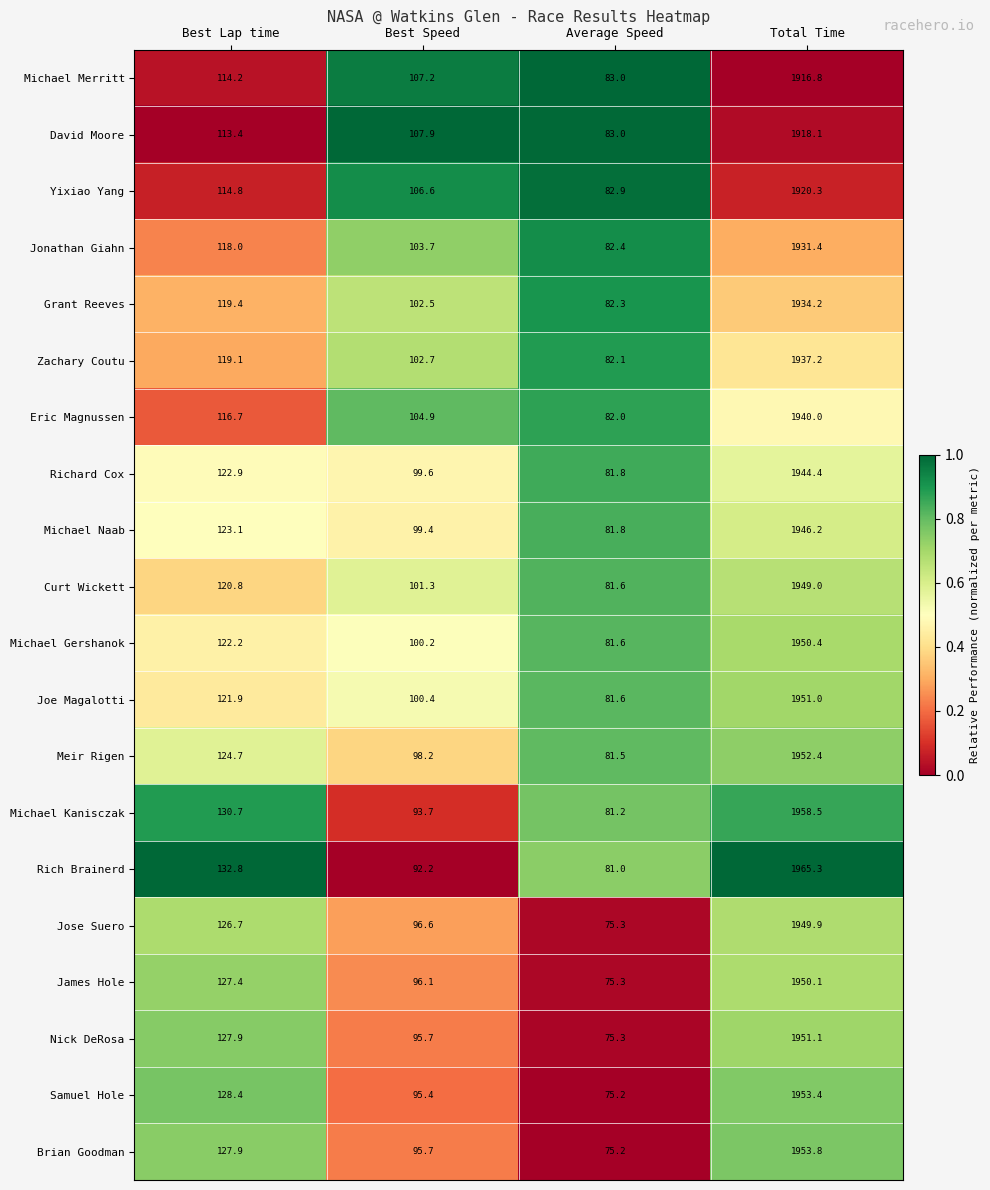

What is the difference between the second highest and minimum values in the Joe Magalotti series?

40.3